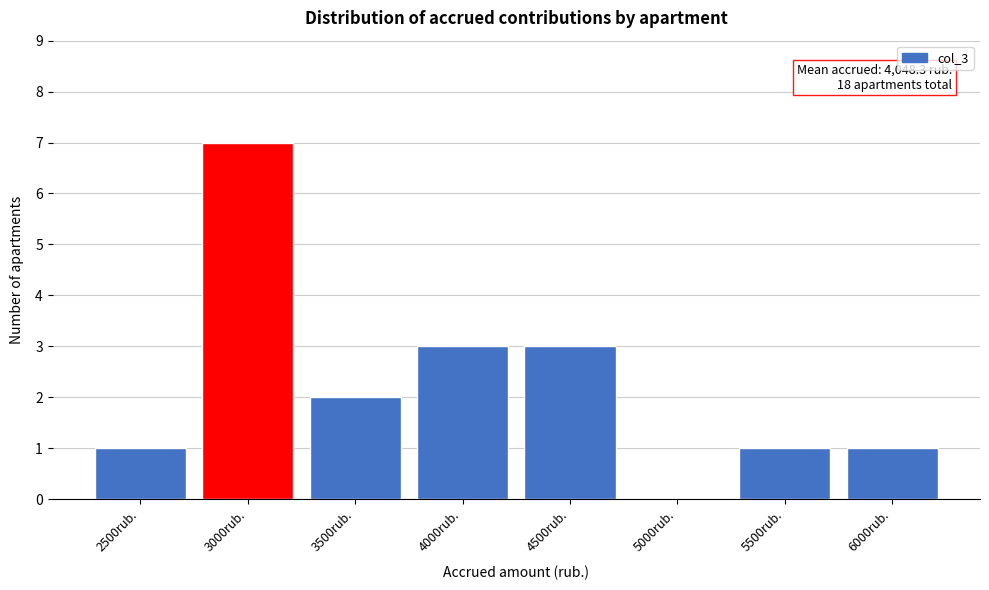

Reading left to right, what are all the values shown in this chart?

2500rub.=1	3000rub.=7	3500rub.=2	4000rub.=3	4500rub.=3	5000rub.=0	5500rub.=1	6000rub.=1